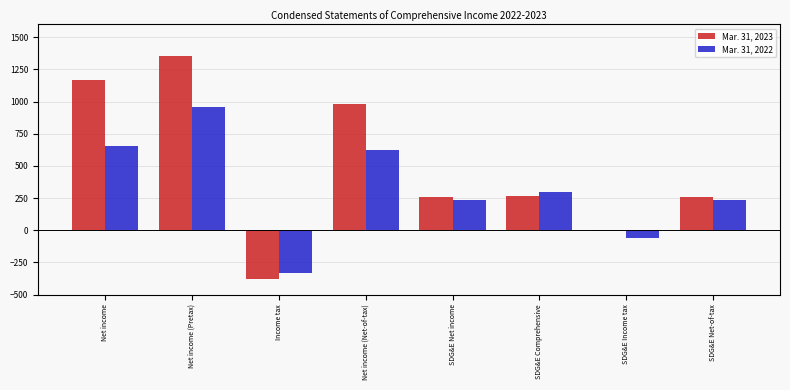

Which series has the widest spread of values?

Mar. 31, 2023